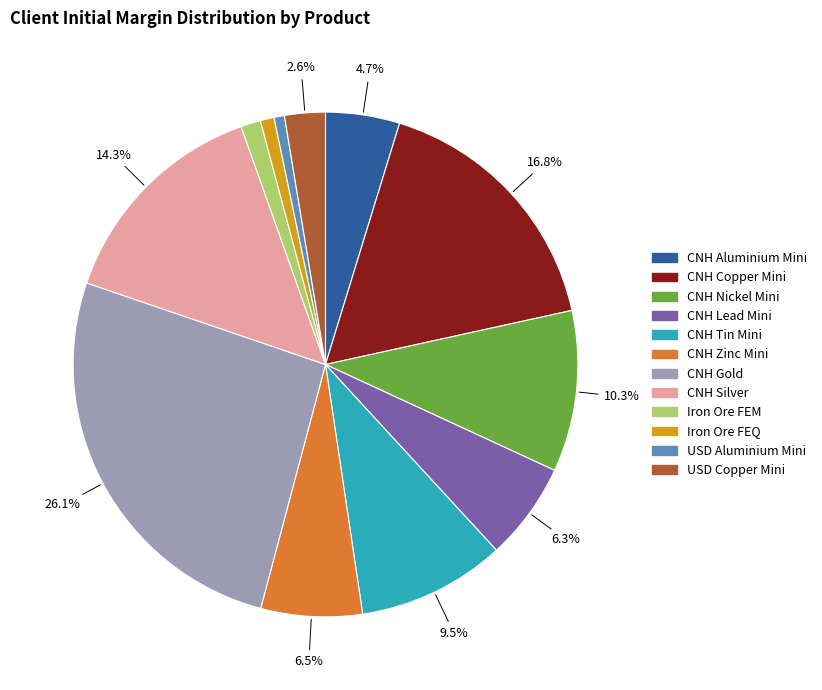

Which slice is the largest?

CNH Gold